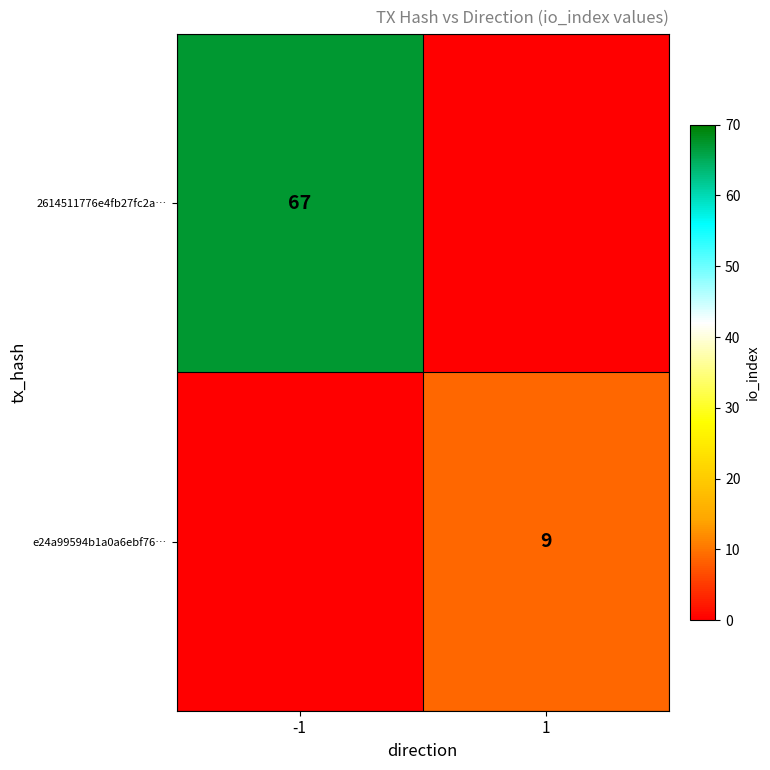

Is it true that e24a99594b1a0a6ebf76… equals 3 at 1?

False